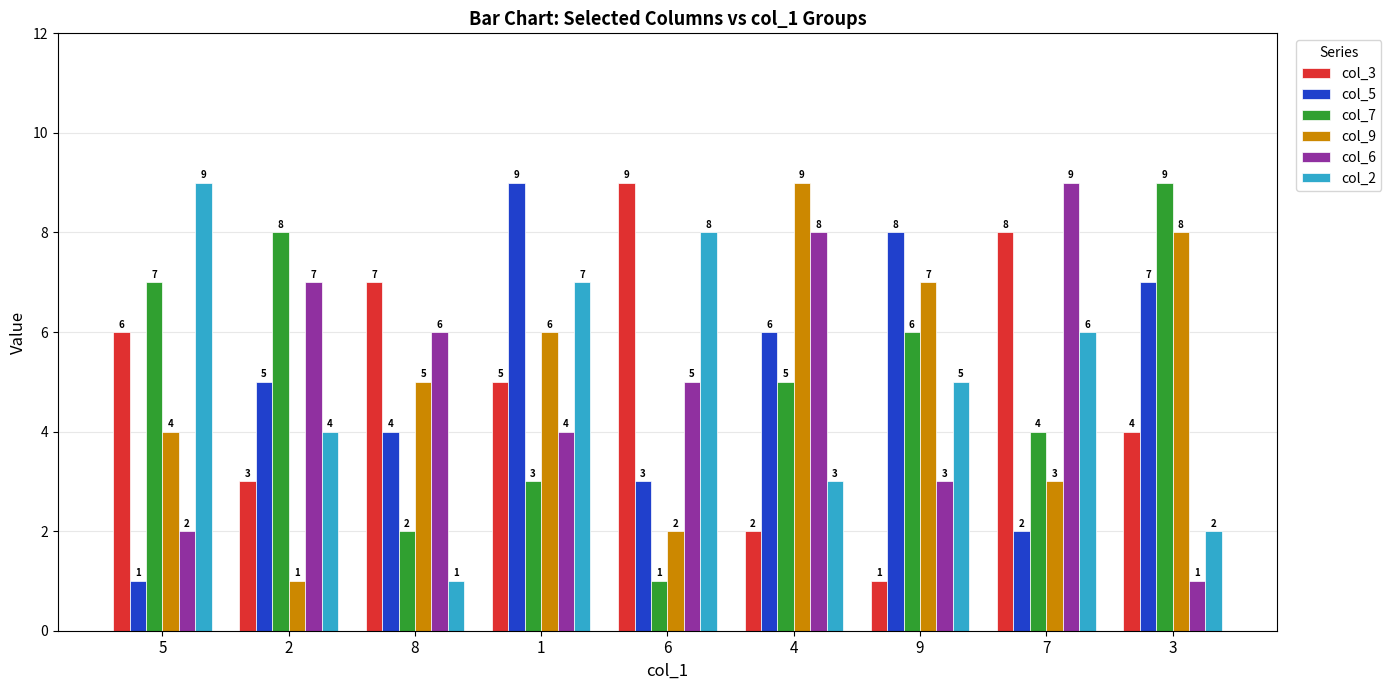

What is the label of the 4th bar from the left?

1